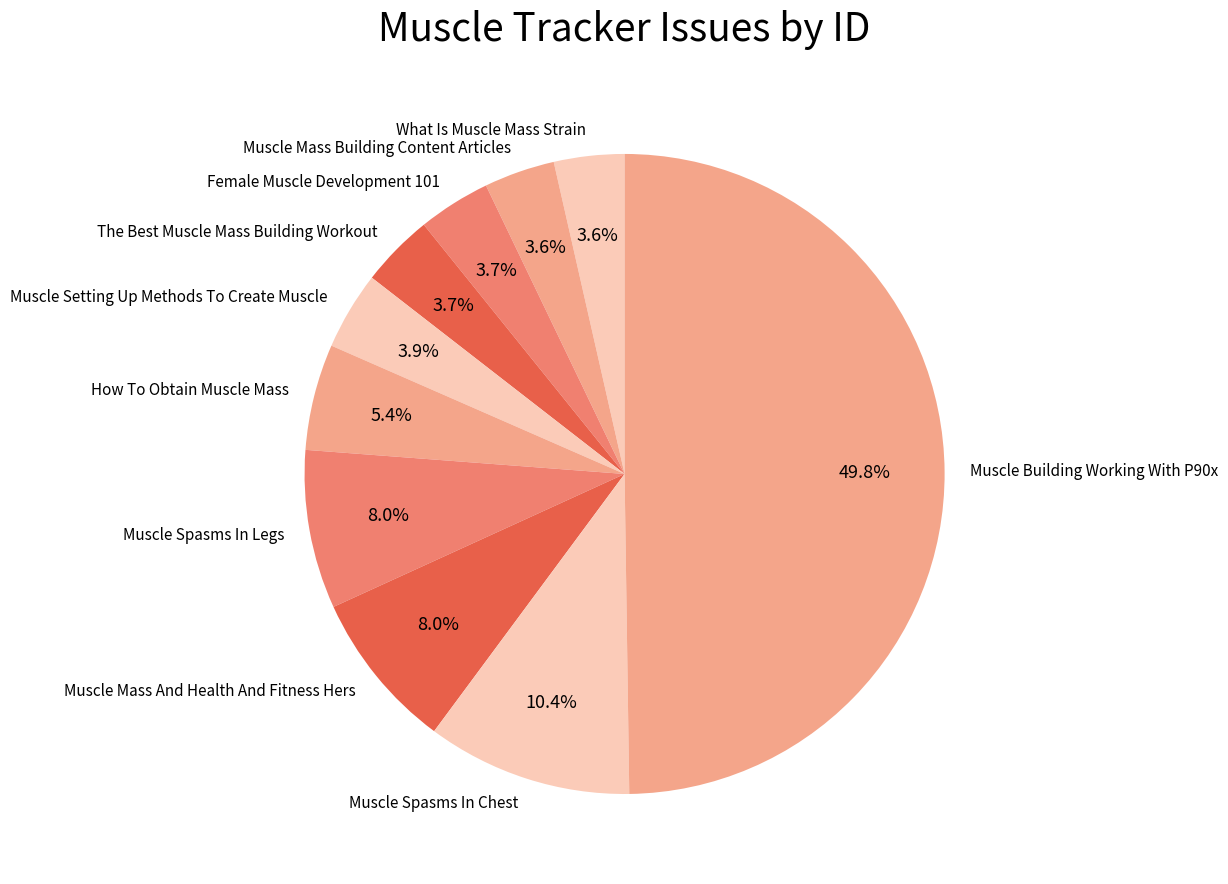

Between What Is Muscle Mass Strain and Muscle Spasms In Chest, which is larger?

Muscle Spasms In Chest